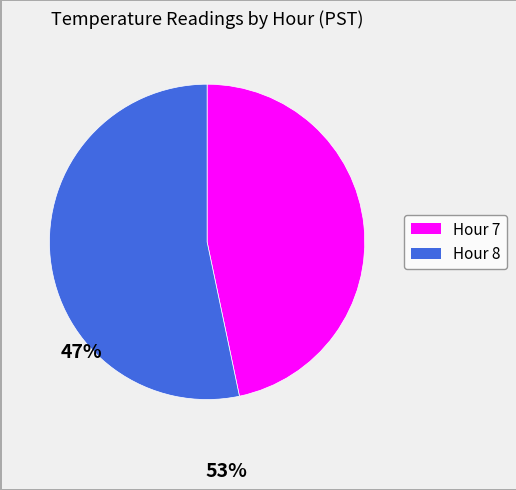

Which category has the smallest portion of the pie?

Hour 7